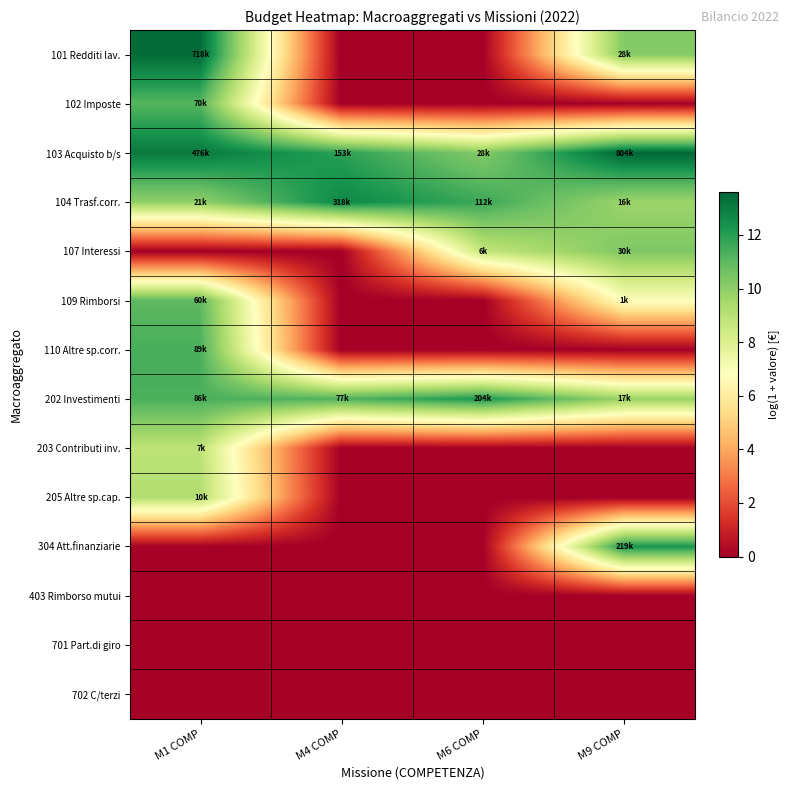

Which series has the largest total across all categories?

103 Acquisto b/s